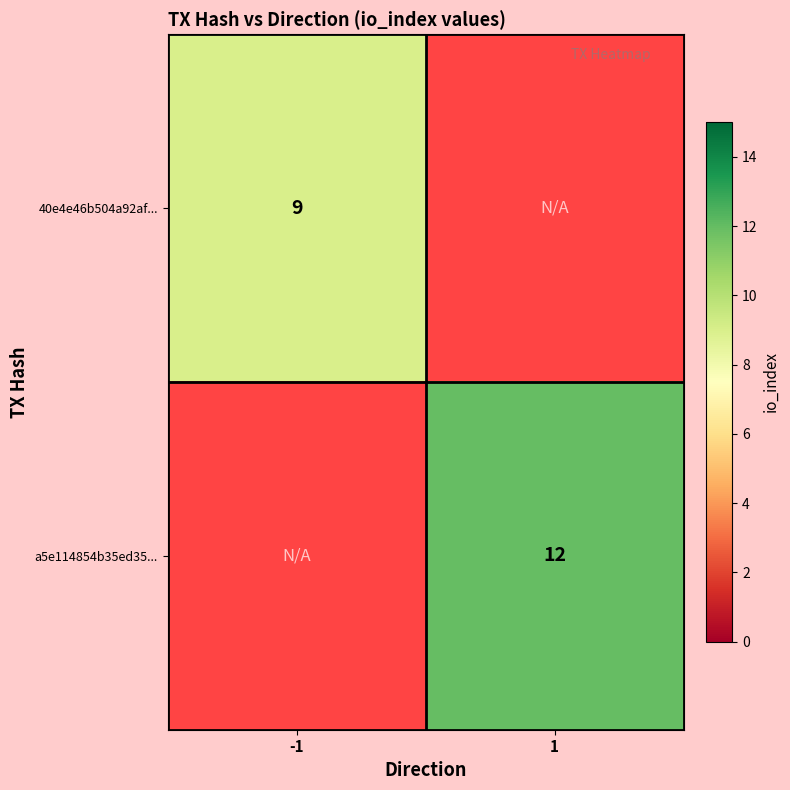

What is the greatest value displayed?

12.0